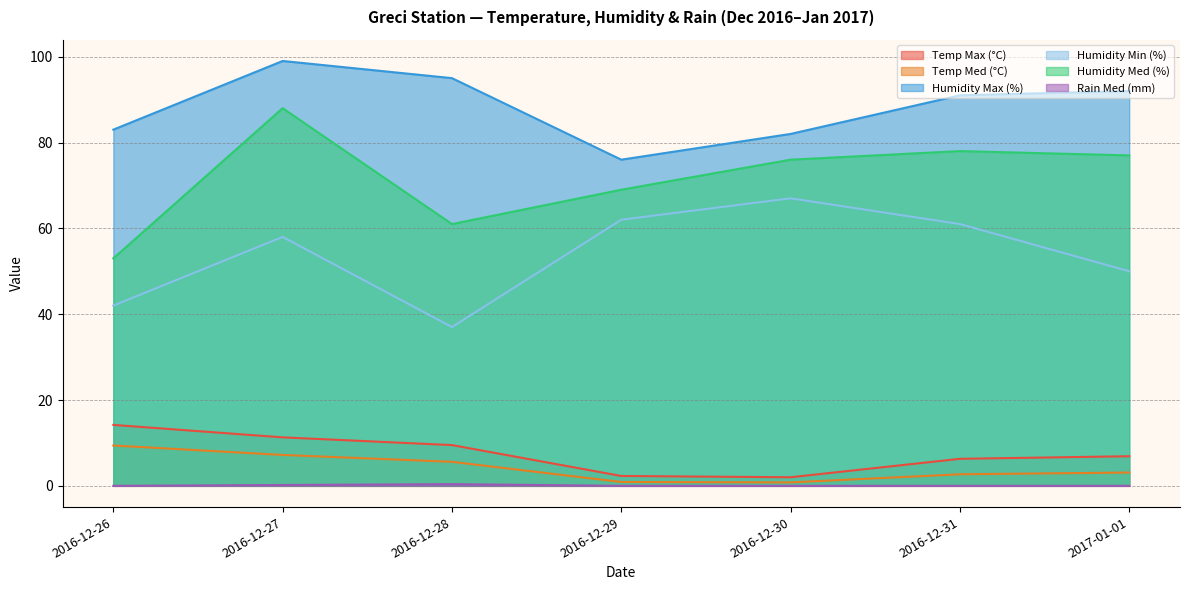

What is the difference between the maximum and second lowest values in the Rain Med (mm) series?

0.4